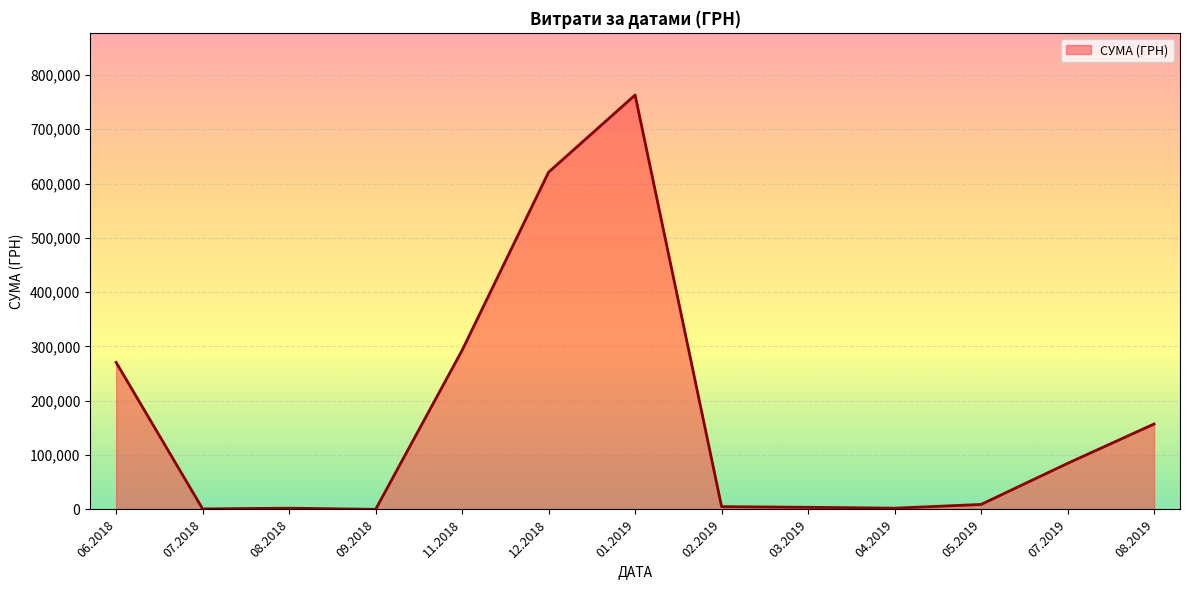

Is it true that the value at 08.2019 is 157292.3?

True